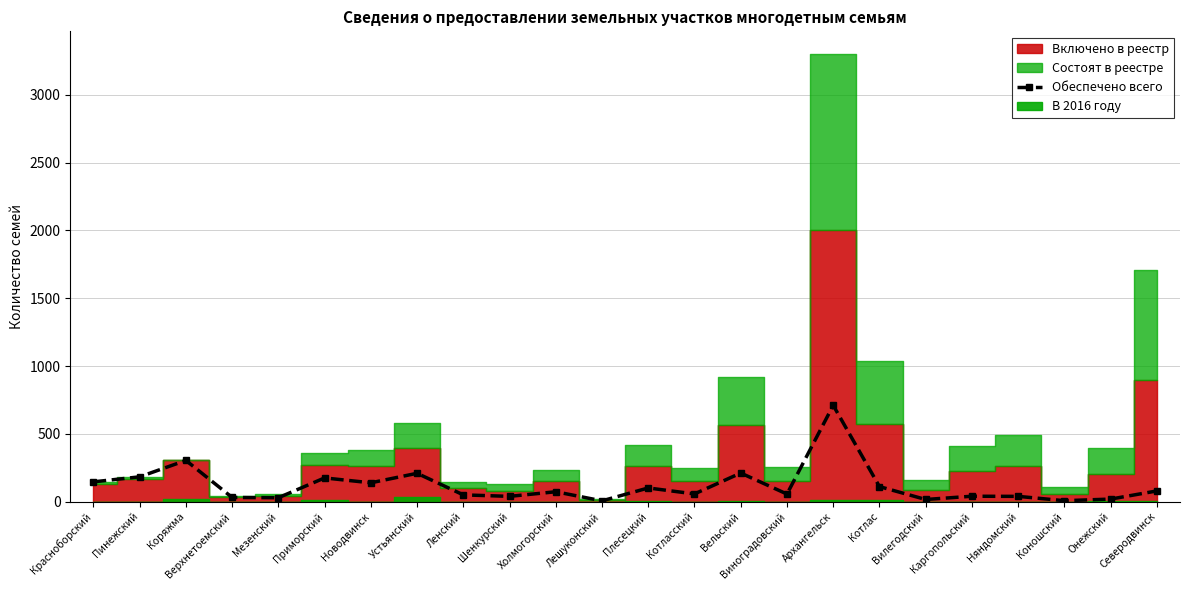

What is the smallest value displayed?

6